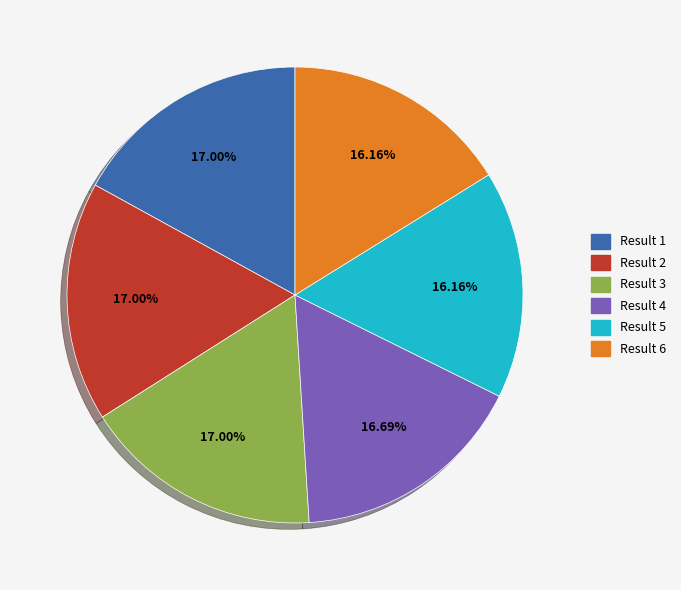

Does any single category account for the majority?

No